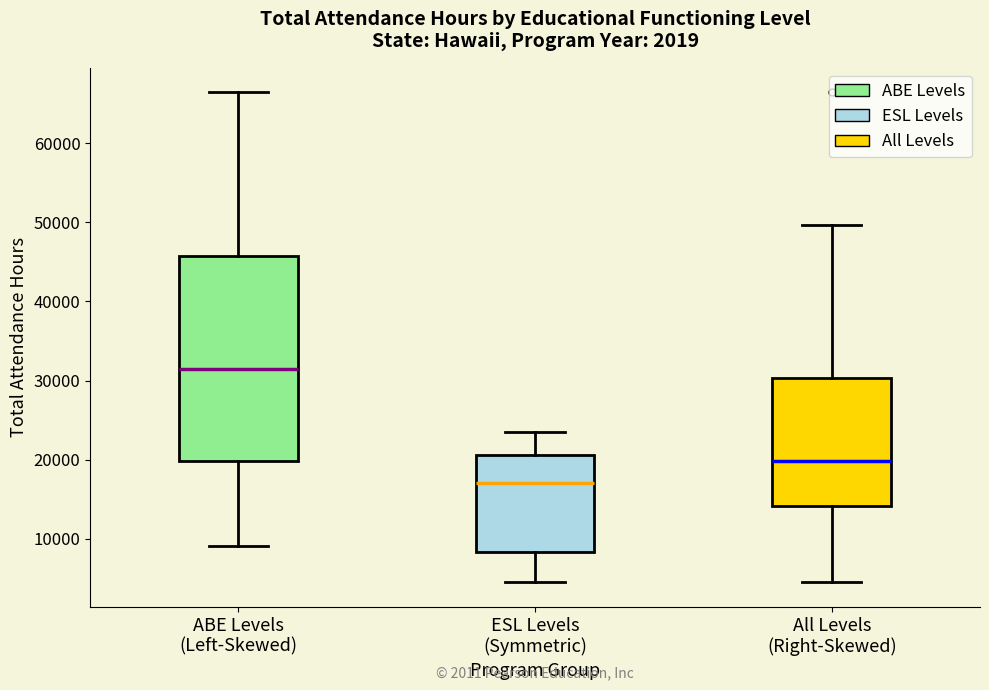

Reading left to right, transcribe this box plot: for each box, give where its median line is, the range the box spans, and where its two whiskers end, as read against the y-axis. The values are not printed on the chart, so give them approximately, as read against the axis.

ABE Levels (Left-Skewed): median 31000, box 20000 to 46000, whiskers 9000 to 66000
ESL Levels (Symmetric): median 17000, box 8000 to 21000, whiskers 4000 to 24000
All Levels (Right-Skewed): median 20000, box 14000 to 30000, whiskers 4000 to 50000